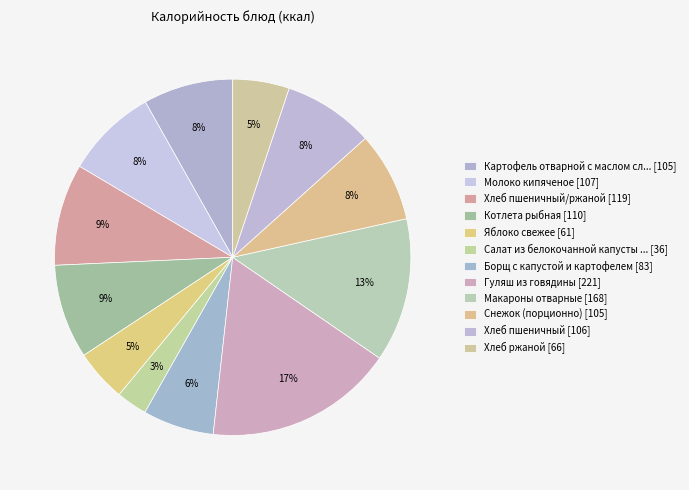

Count the number of slices in the pie.

12